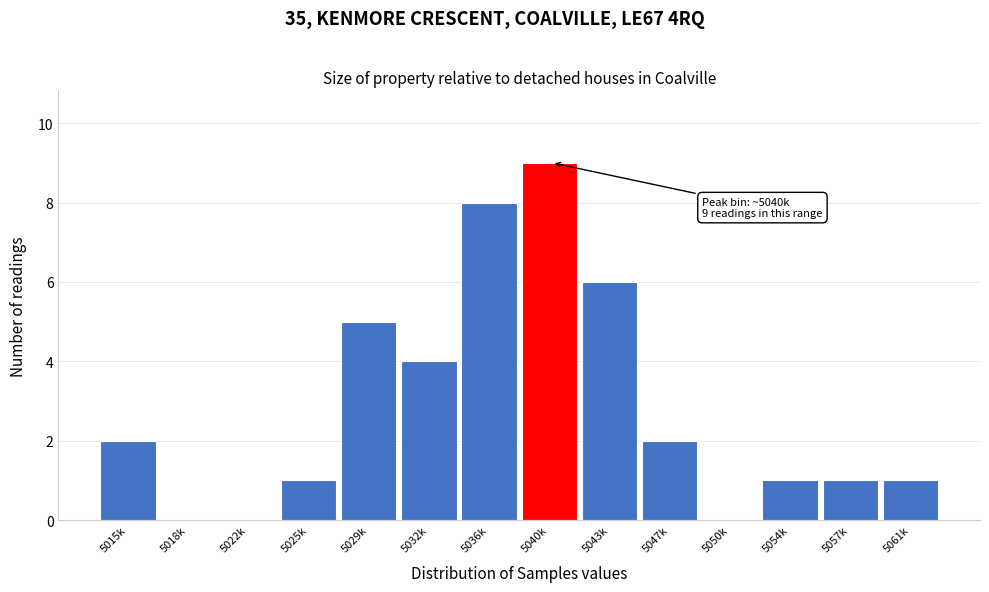

Reading left to right, transcribe all the data shown in this chart.

5015k=2	5018k=0	5022k=0	5025k=1	5029k=5	5032k=4	5036k=8	5040k=9	5043k=6	5047k=2	5050k=0	5054k=1	5057k=1	5061k=1